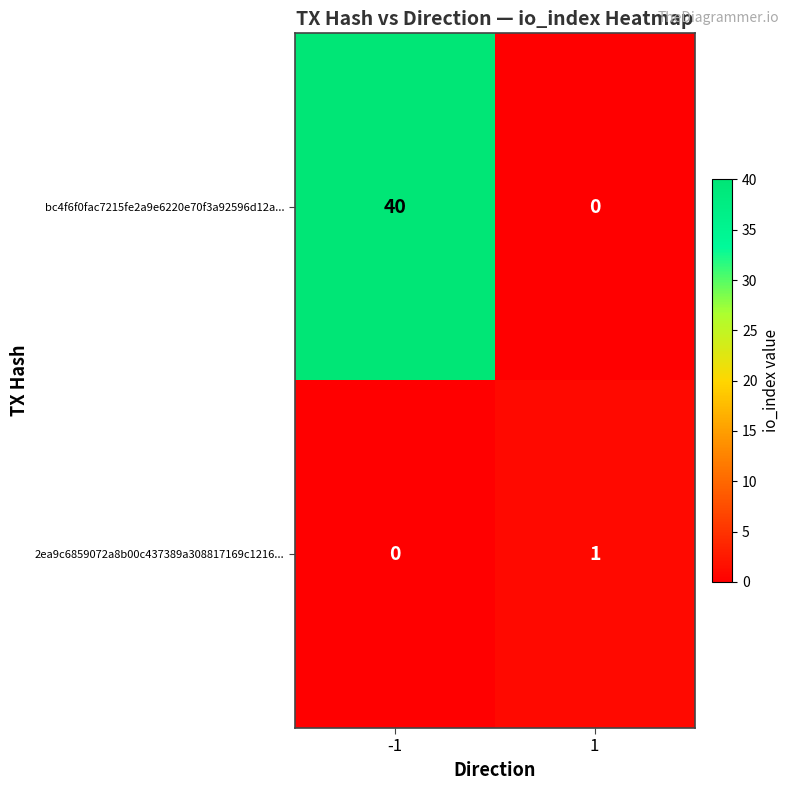

Reading right to left, what are all the values shown in this chart?

bc4f6f0fac7215fe2a9e6220e70f3a92596d12a...: 0	40
2ea9c6859072a8b00c437389a308817169c1216...: 1	0